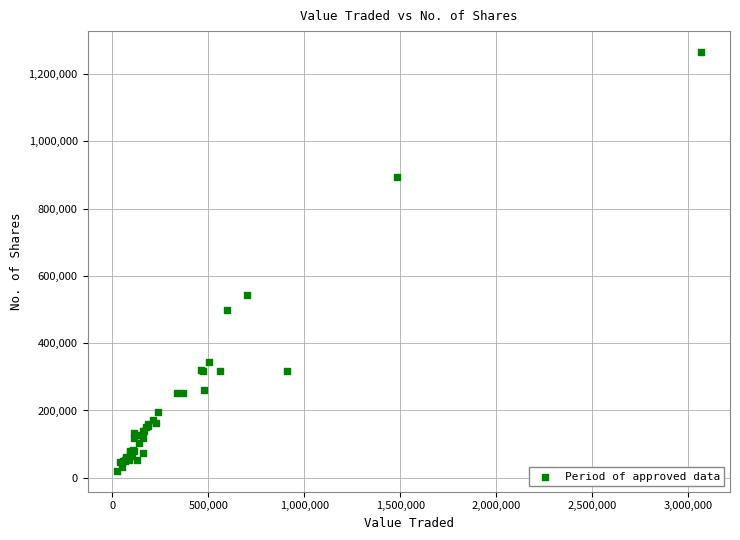

What Y value in the scatter plot is closest to 642854?

541766